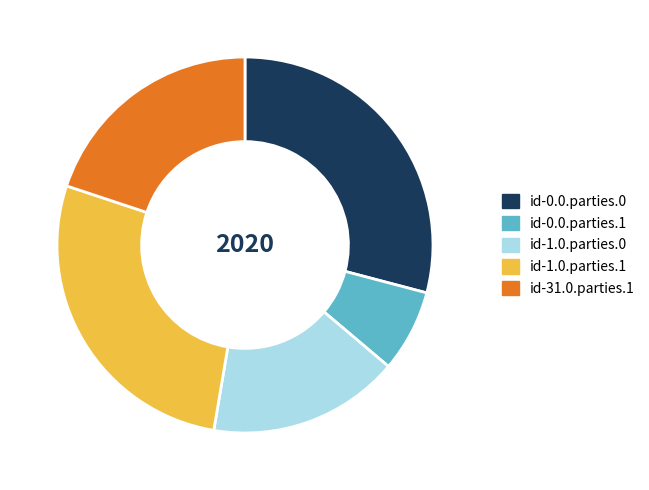

Rank the categories by value from highest to lowest.

id-0.0.parties.0, id-1.0.parties.1, id-31.0.parties.1, id-1.0.parties.0, id-0.0.parties.1